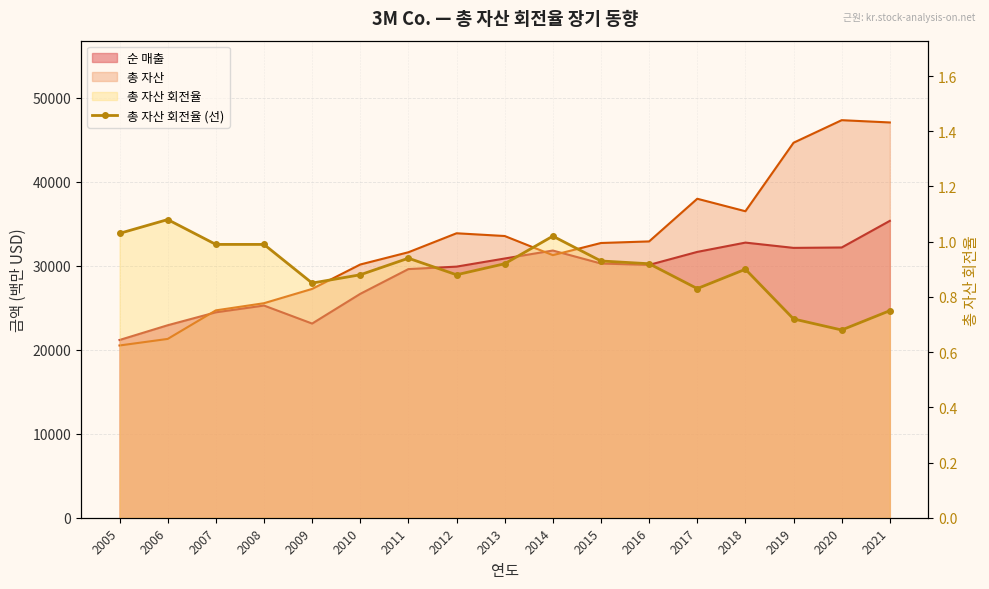

What is the sum of the values at 2015 and 2006?

2.0